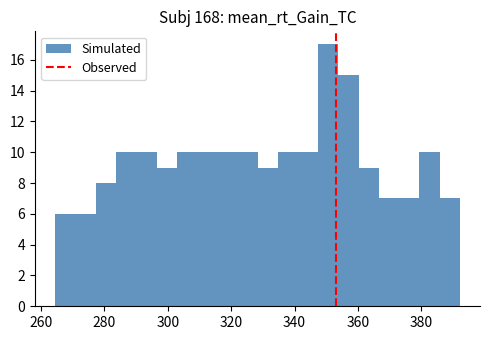

Read against the x-axis, roughly where is the centre of the tallest bar?

350